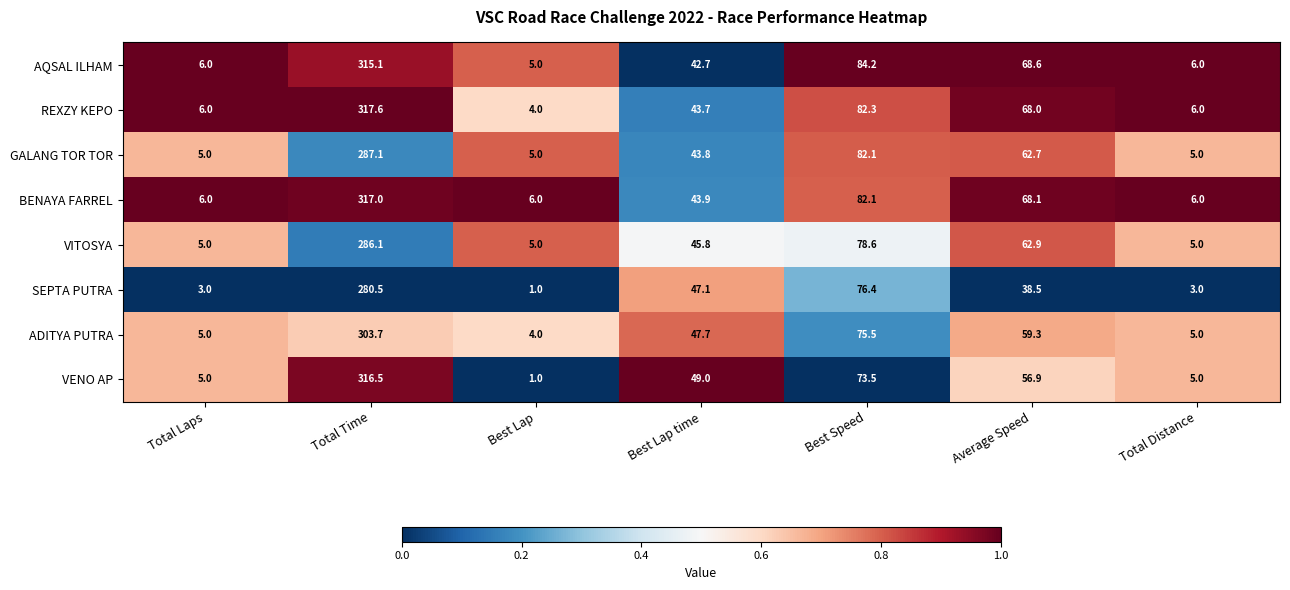

What is the total value across all series at Best Lap?

31.0